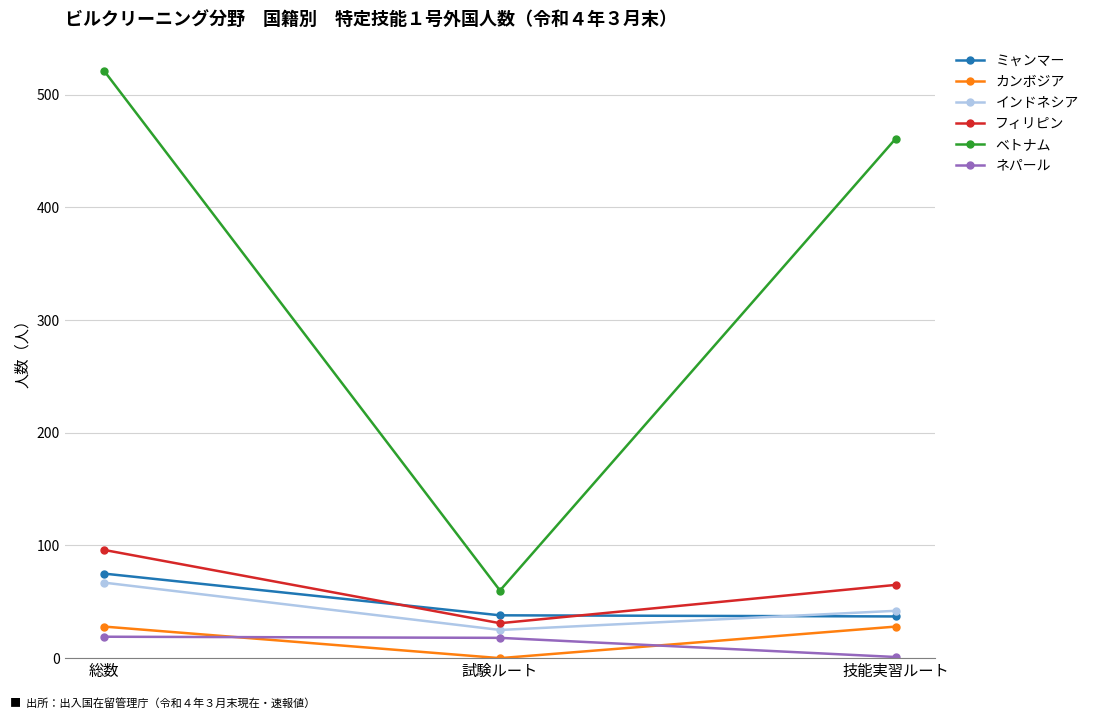

How many data points in ミャンマー are less than 38?

1